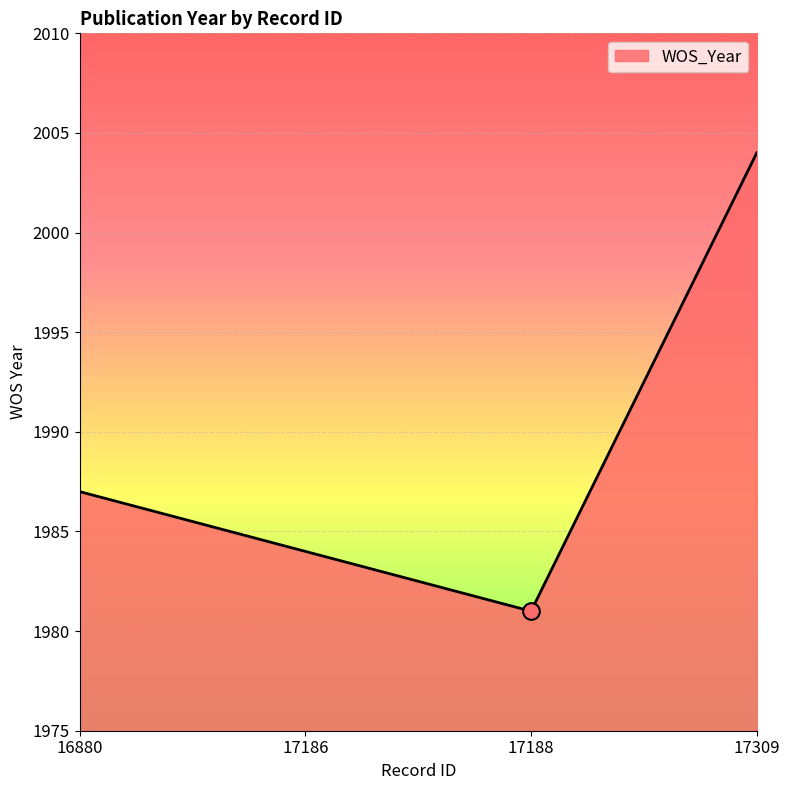

The chart shows a value of 3553 at 17186. True or false?

False